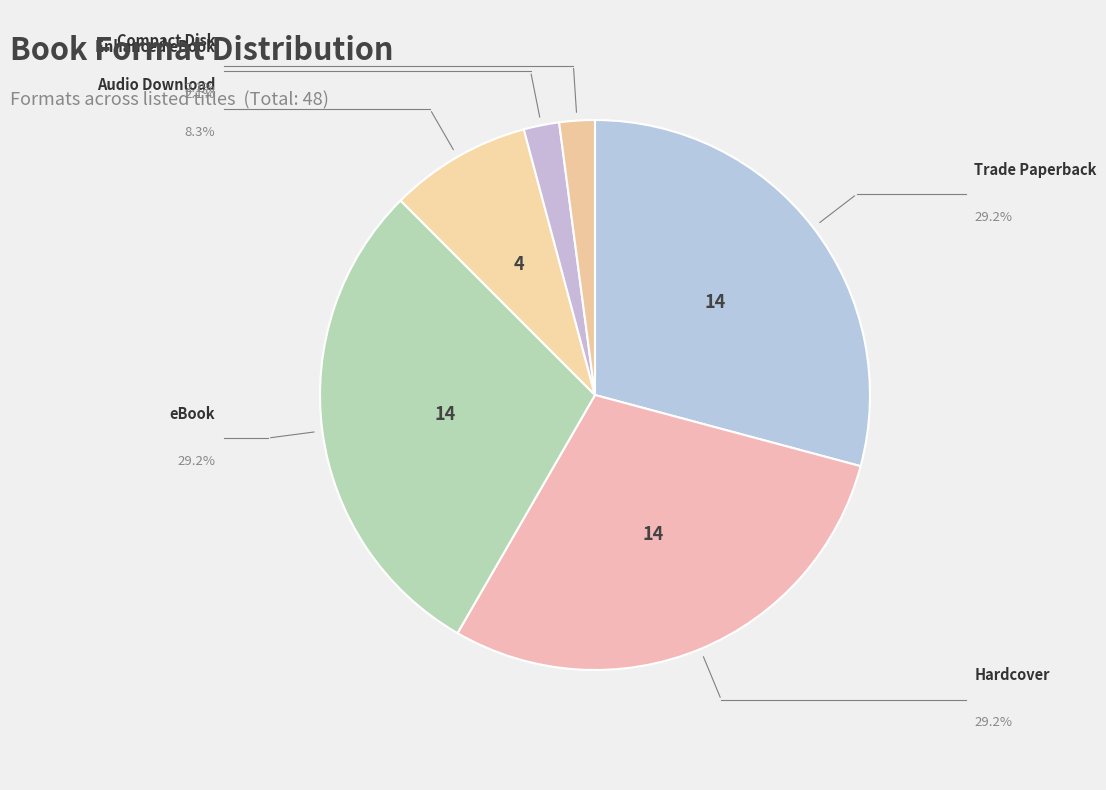

What is the change in value from Trade Paperback to Compact Disk?

-13